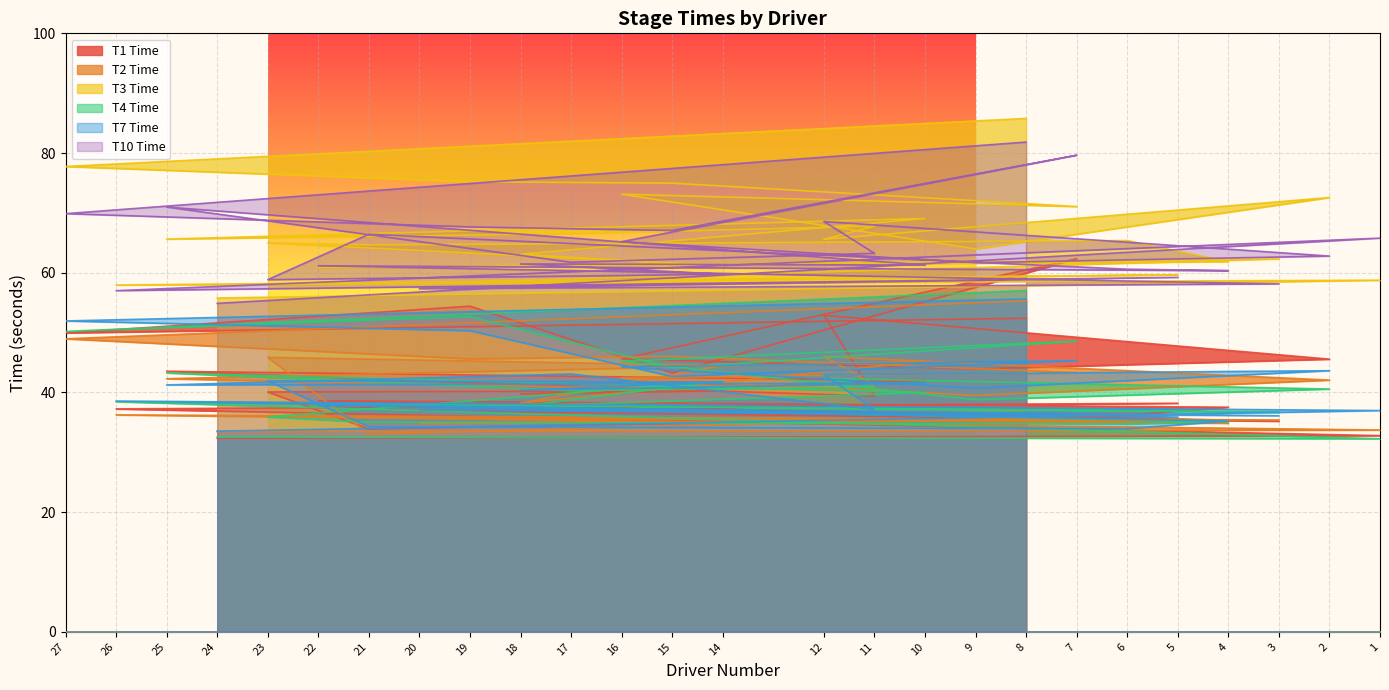

What is the total value across all series at 9?

288.6